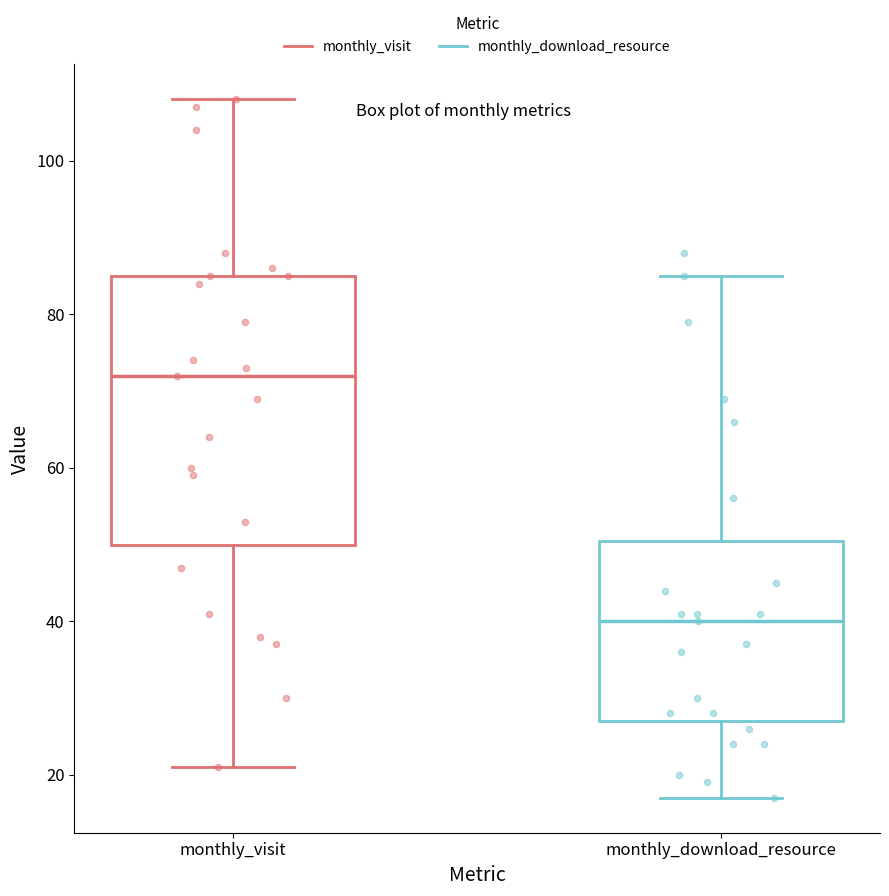

Comparing the boxes themselves (not the whiskers), which one is the tallest?

monthly_visit